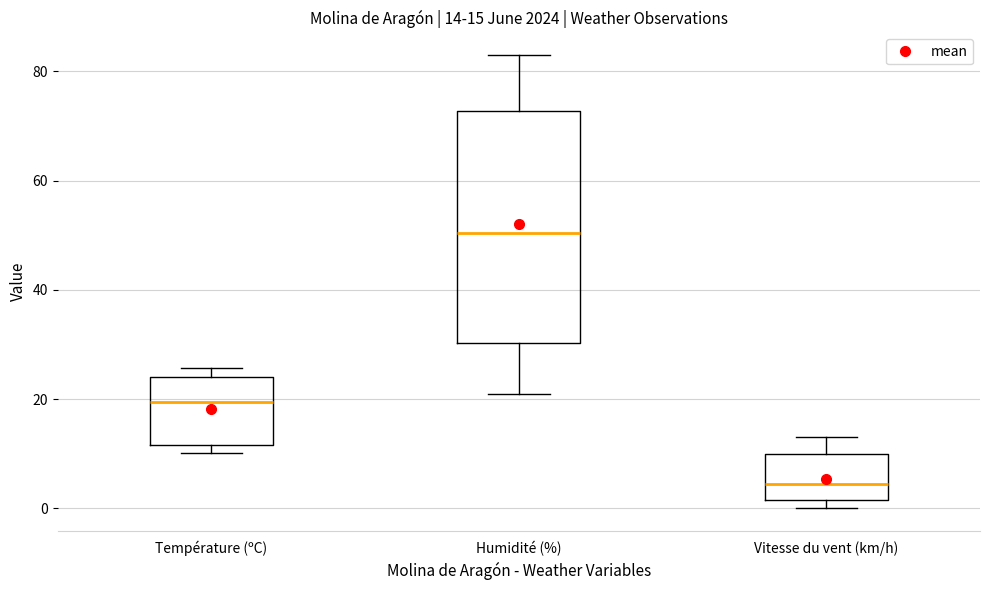

Which box's median line is the lowest?

Vitesse du vent (km/h)